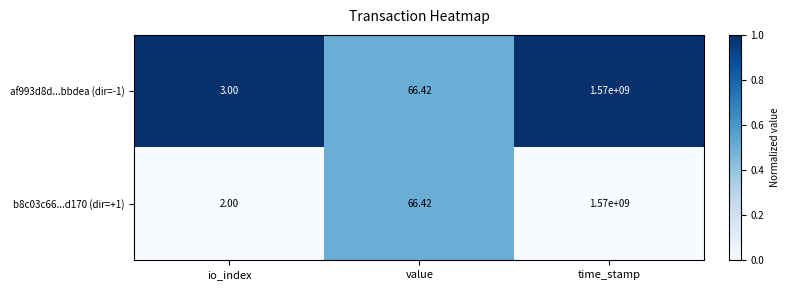

Rank the series by their average value, from lowest to highest.

b8c03c66...d170 (dir=+1), af993d8d...bbdea (dir=-1)